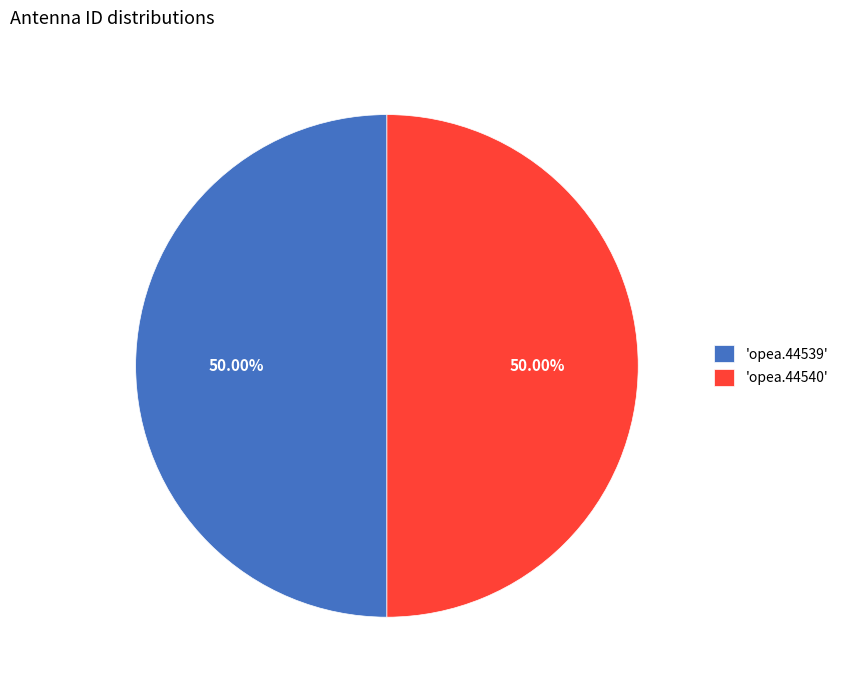

What is the ratio of the value at 'opea.44540' to the value at 'opea.44539'?

1.0